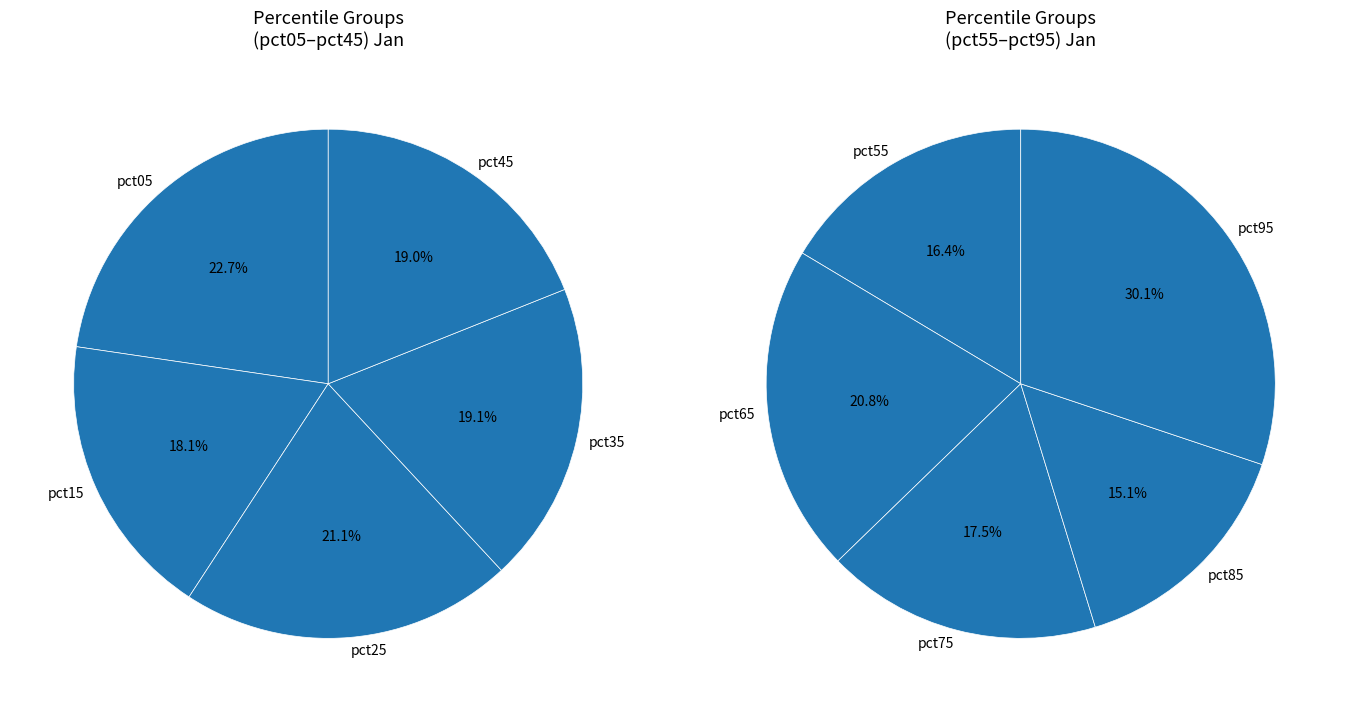

How many slices are in this pie chart?

10